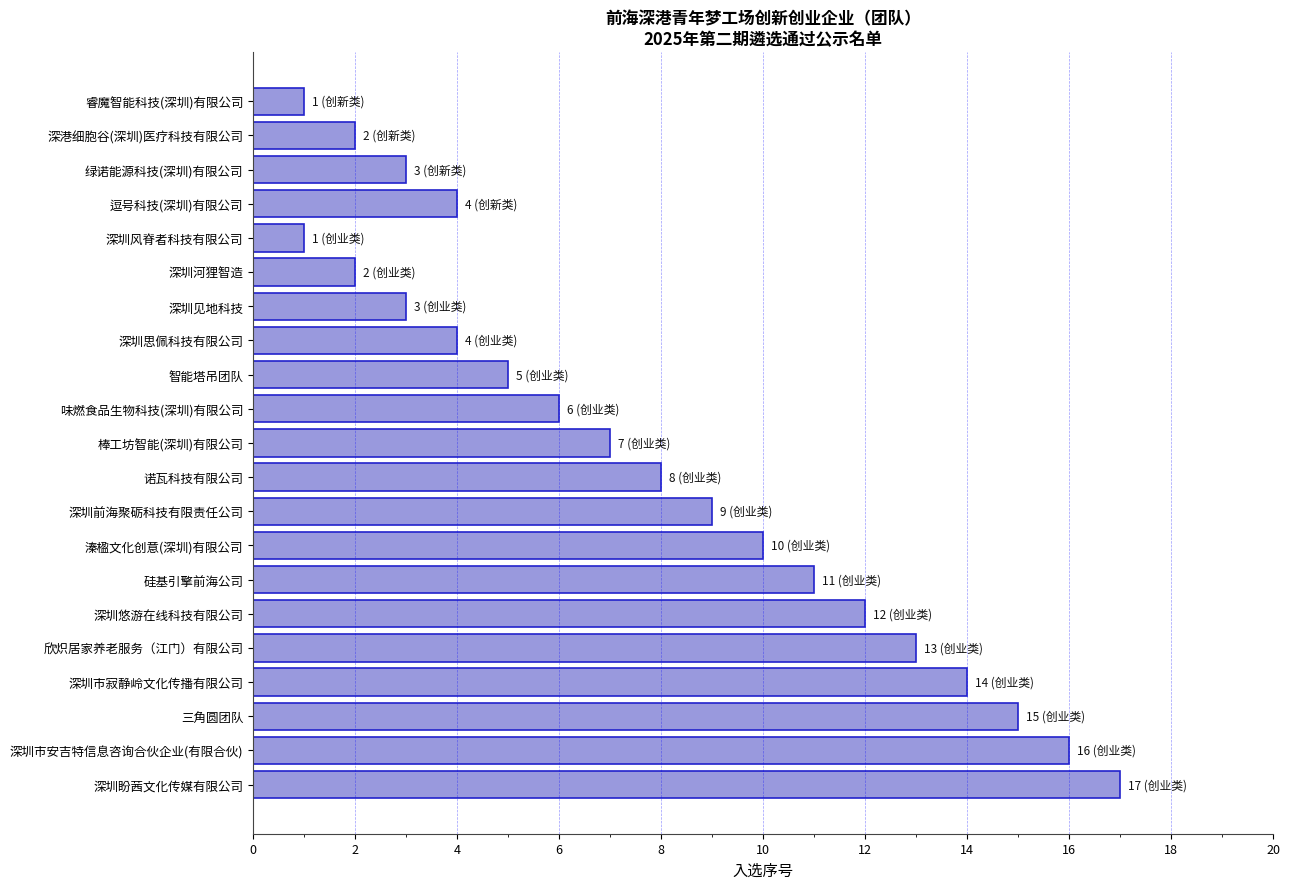

The value at 逗号科技(深圳)有限公司 is 4. True or false?

True